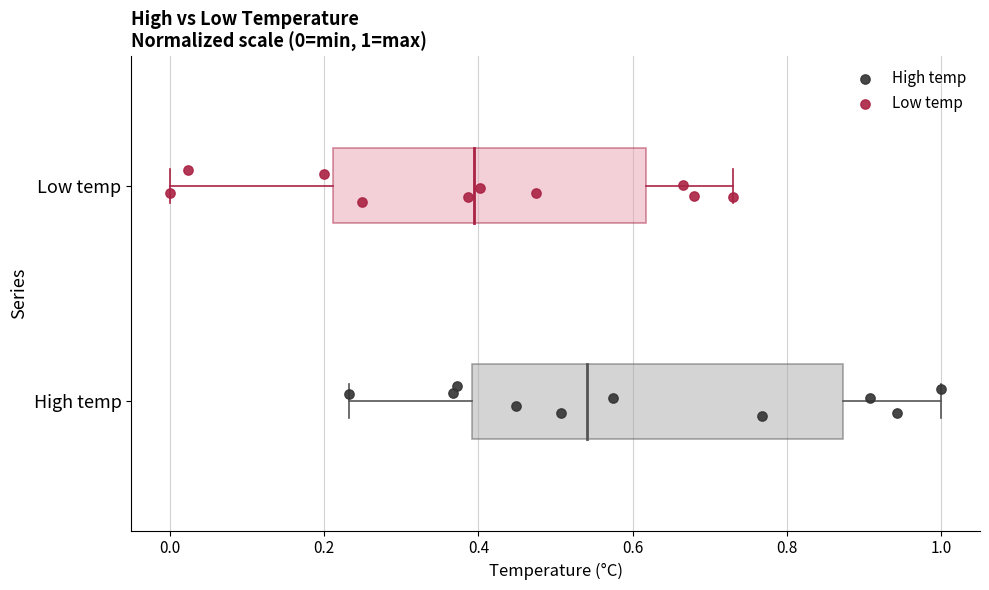

Which series reaches the maximum Y coordinate?

Low temp